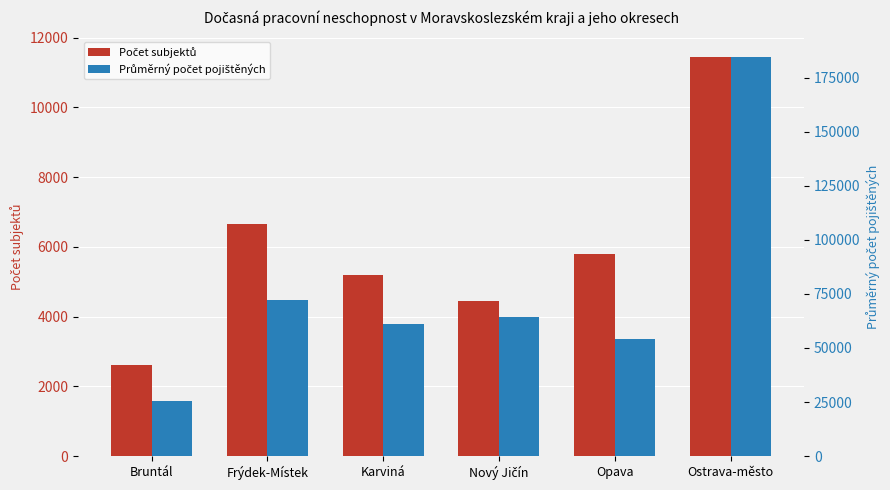

How many data points in Počet subjektů are above 5795?

2